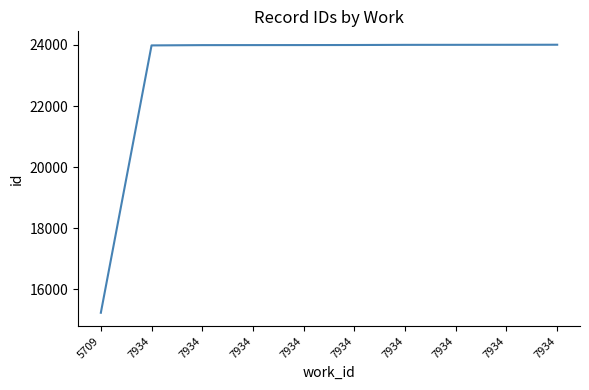

True or false: the data has more than 0 interior local peaks.

False